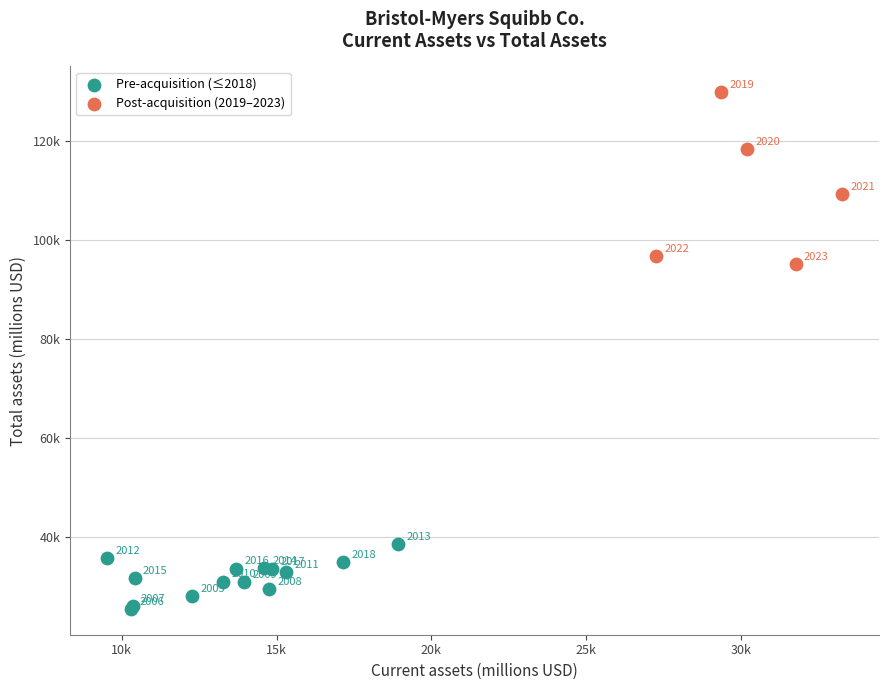

What are all the series names shown in the legend?

Pre-acquisition (≤2018), Post-acquisition (2019–2023)